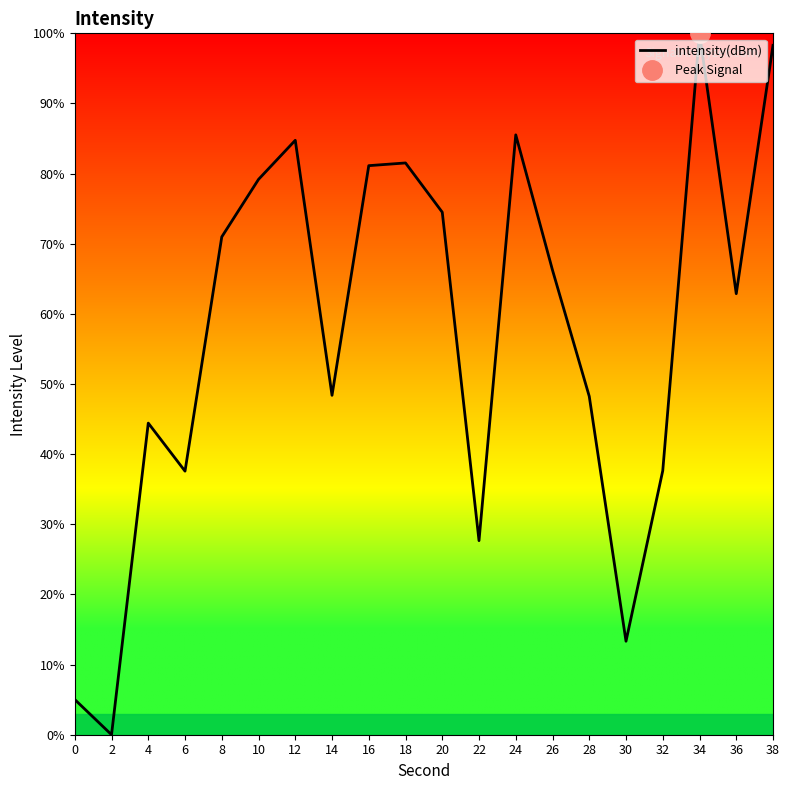

Reading right to left, what are all the values shown in this chart?

98.3	62.9	100.0	37.6	13.3	48.2	66.2	85.5	27.7	74.5	81.5	81.1	48.4	84.7	79.2	71.0	37.6	44.4	0.0	5.0